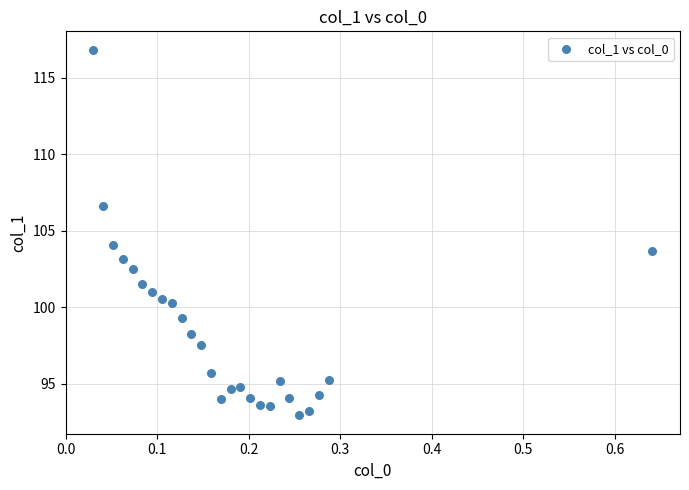

What is the range of X values (max minus min)?

0.6